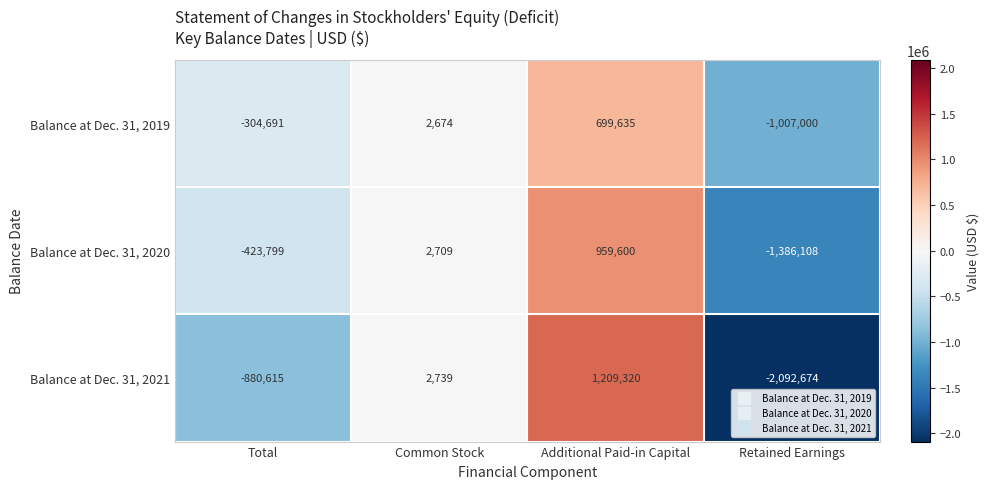

Count the Balance at Dec. 31, 2019 values in the range -304691 to 699635.

3